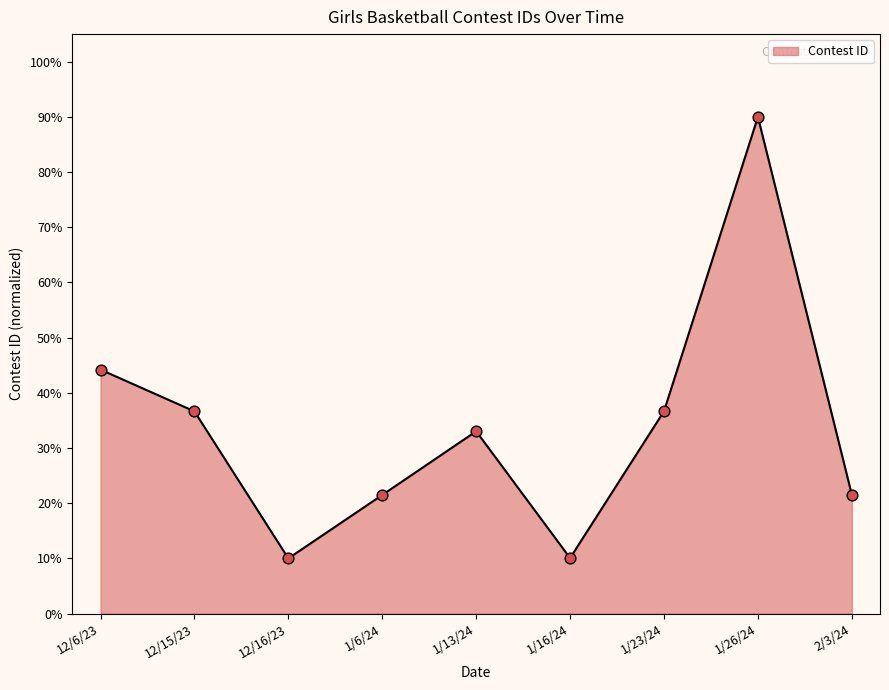

What is the ratio of the value at 2/3/24 to the value at 12/16/23?

2.2